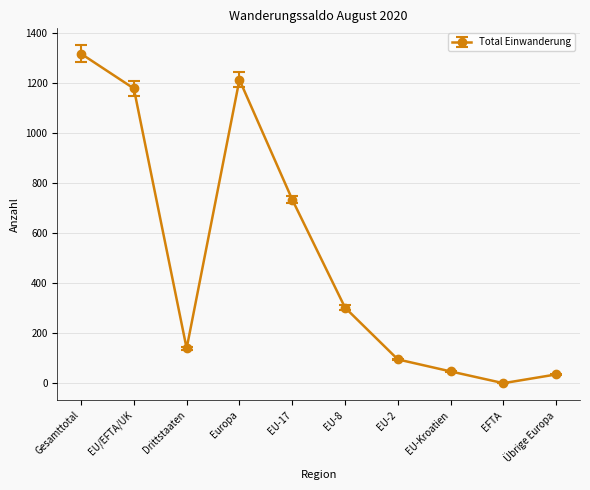

Reading right to left, extract all data points from this chart.

Übrige Europa=35	EFTA=0	EU-Kroatien=47	EU-2=95	EU-8=302	EU-17=734	Europa=1213	Drittstaaten=139	EU/EFTA/UK=1178	Gesamttotal=1317